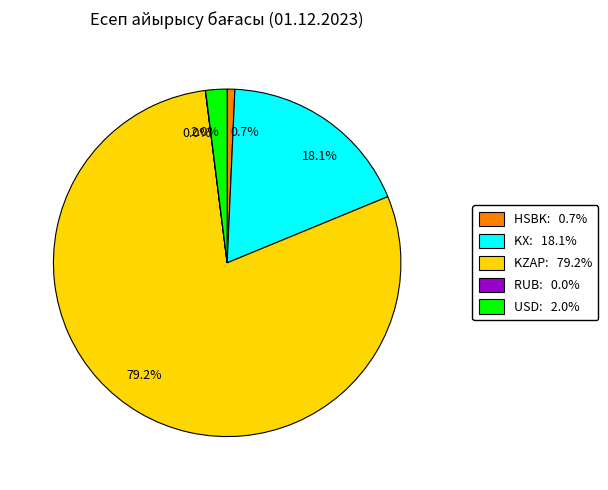

Does any single category account for the majority?

Yes